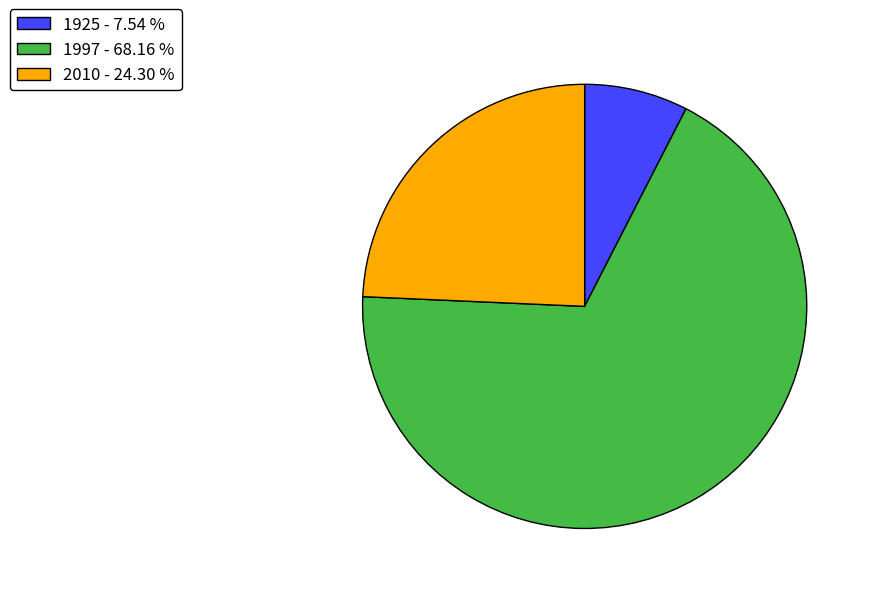

Is the sum of 1925 - 7.54 % and 2010 - 24.30 % greater than half?

No